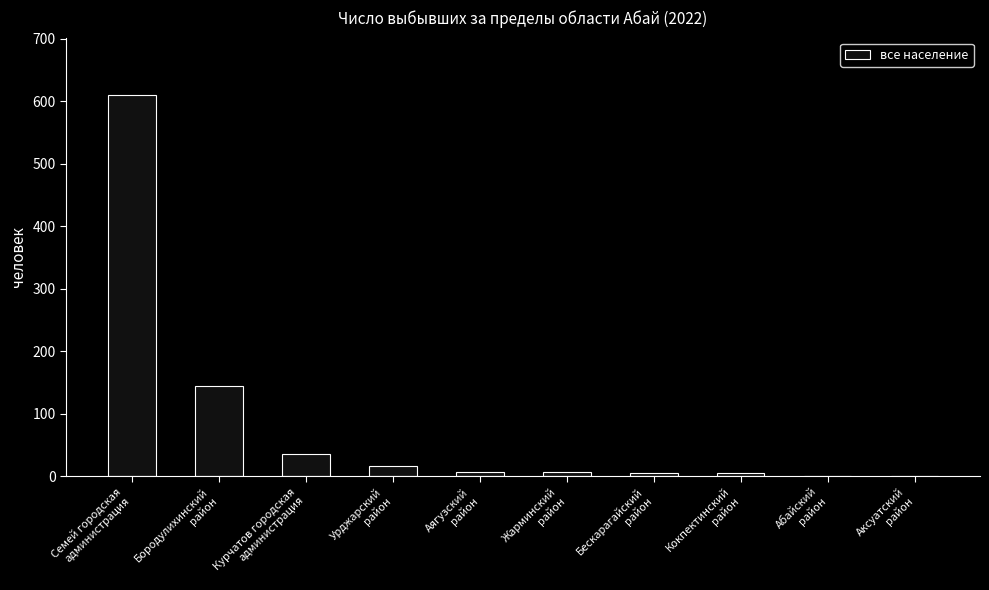

What is the greatest value displayed?

610